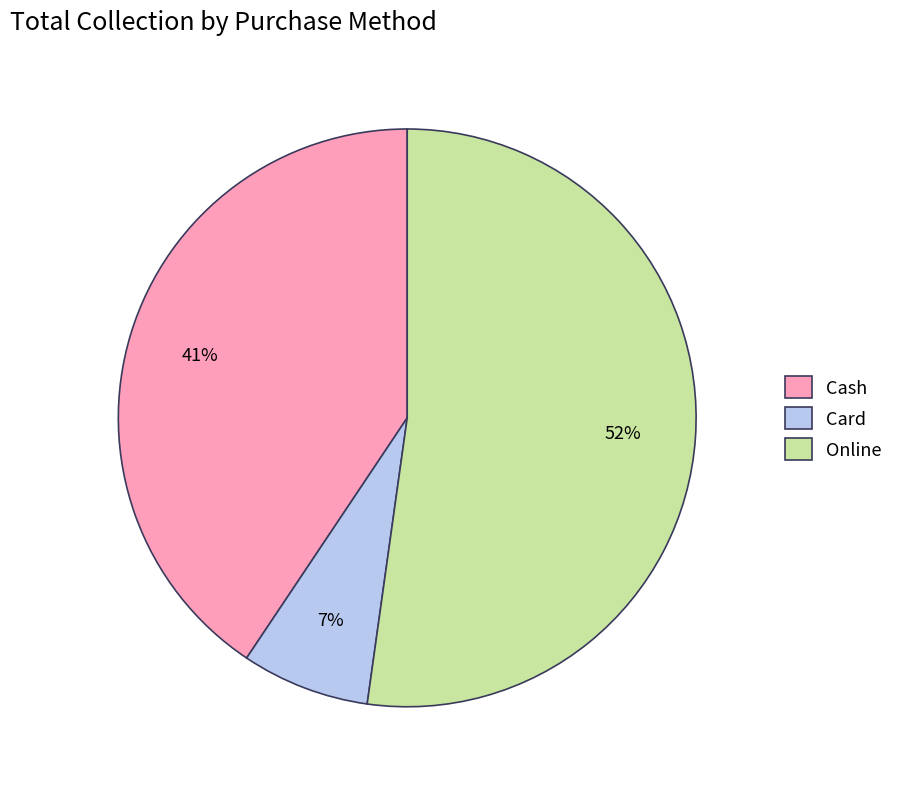

To the nearest percent, what percentage of the pie is Card?

7%